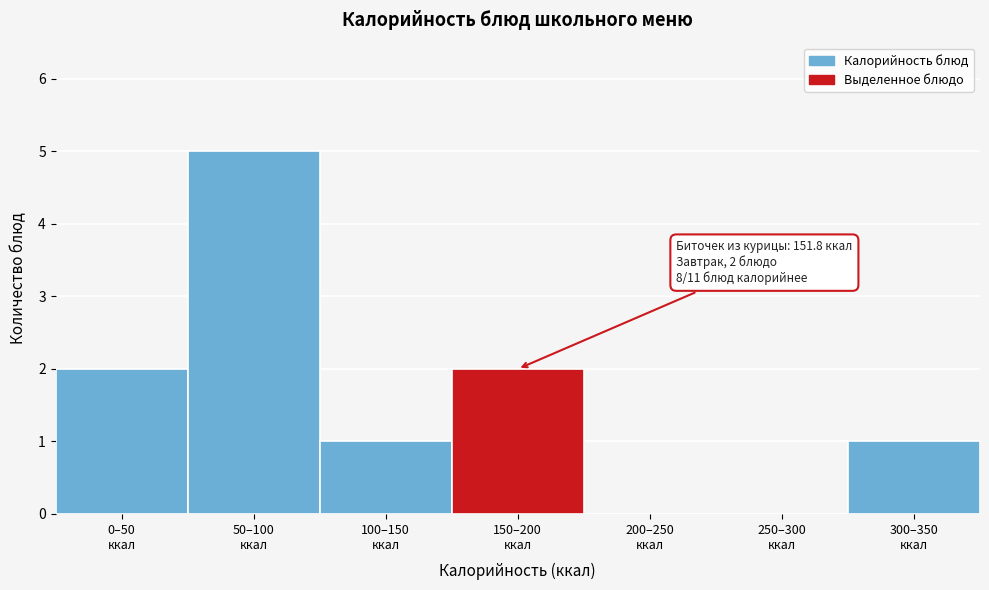

What is the sum of all values?

11